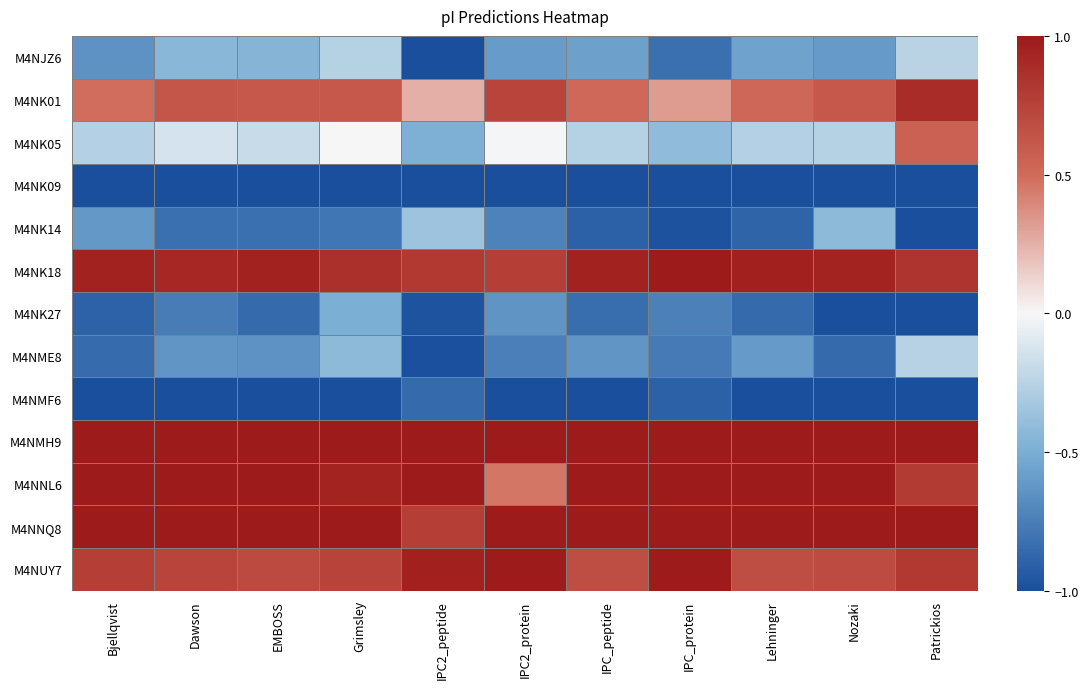

Which series has the widest spread of values?

M4NK05